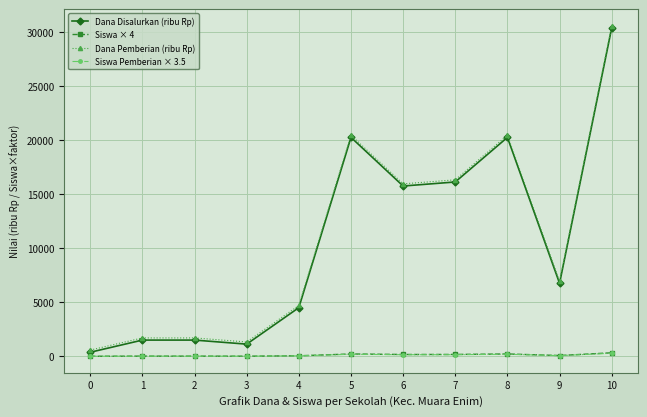

Does the chart display data point markers on the line(s)?

Yes